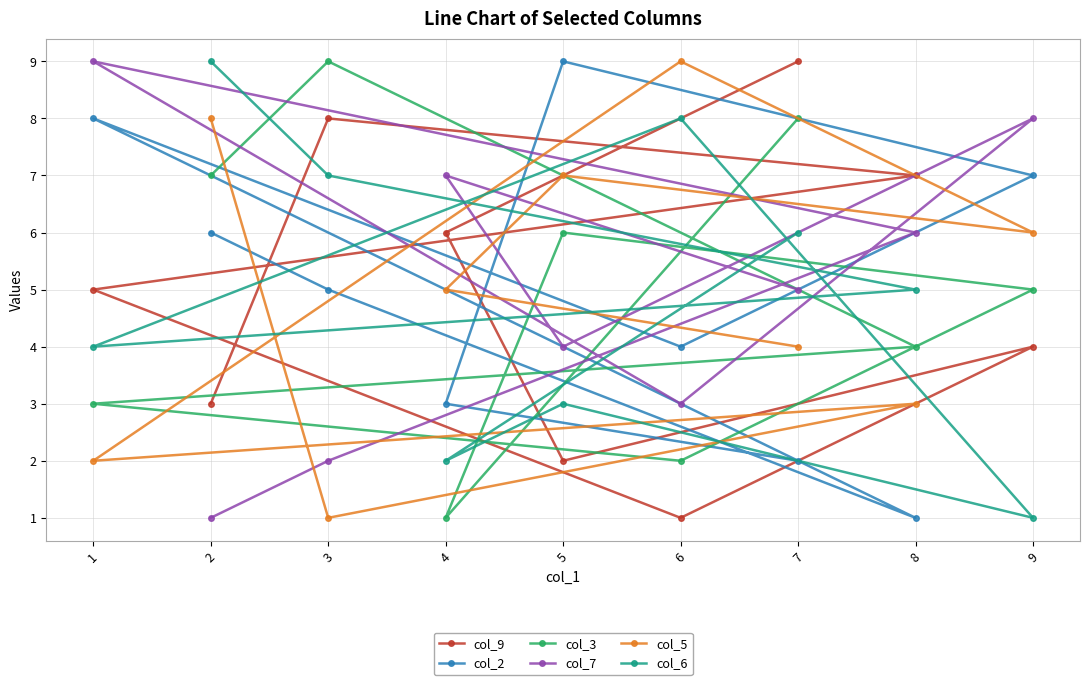

What is the difference between the highest and lowest values at 6?

8